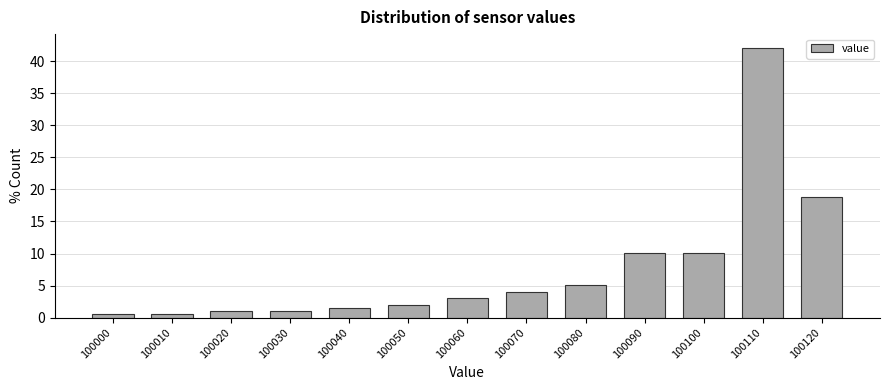

Reading left to right, extract all data points from this chart.

100000=0.5	100010=0.5	100020=1.0	100030=1.0	100040=1.5	100050=2.0	100060=3.0	100070=4.1	100080=5.1	100090=10.2	100100=10.2	100110=42.1	100120=18.8